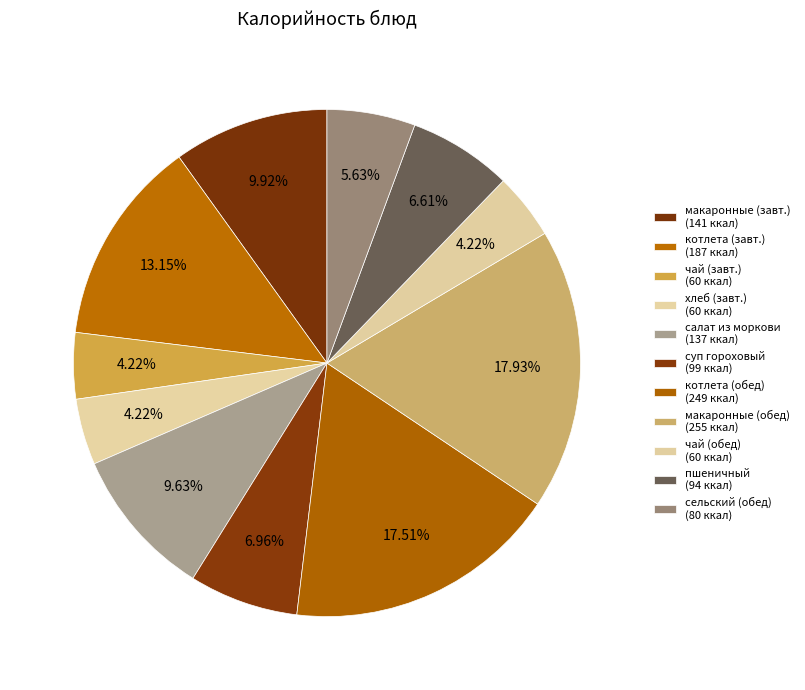

Which slice is the smallest?

чай (завтрак)